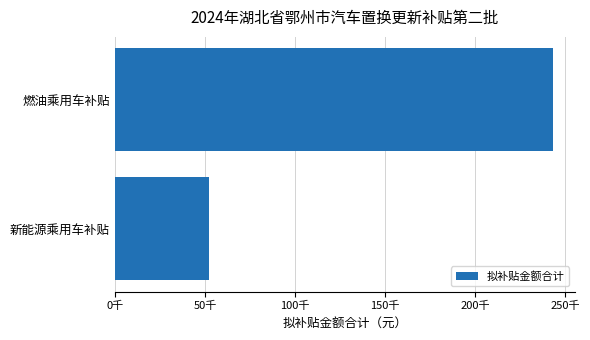

Are the bars horizontal?

Yes